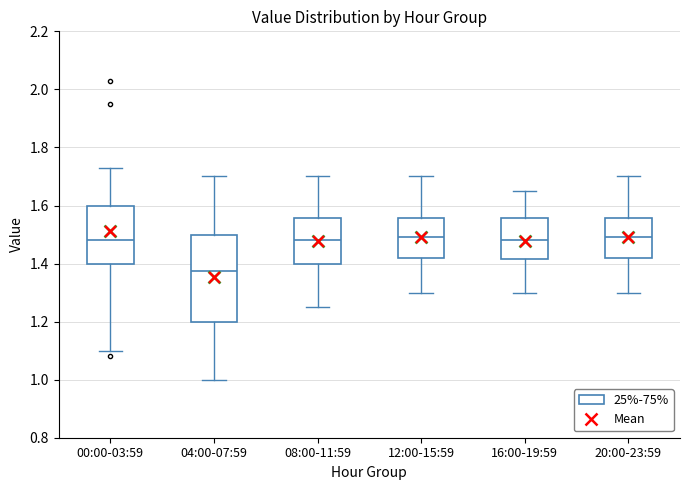

Which box is the tallest, from its lower edge to its upper edge?

04:00-07:59